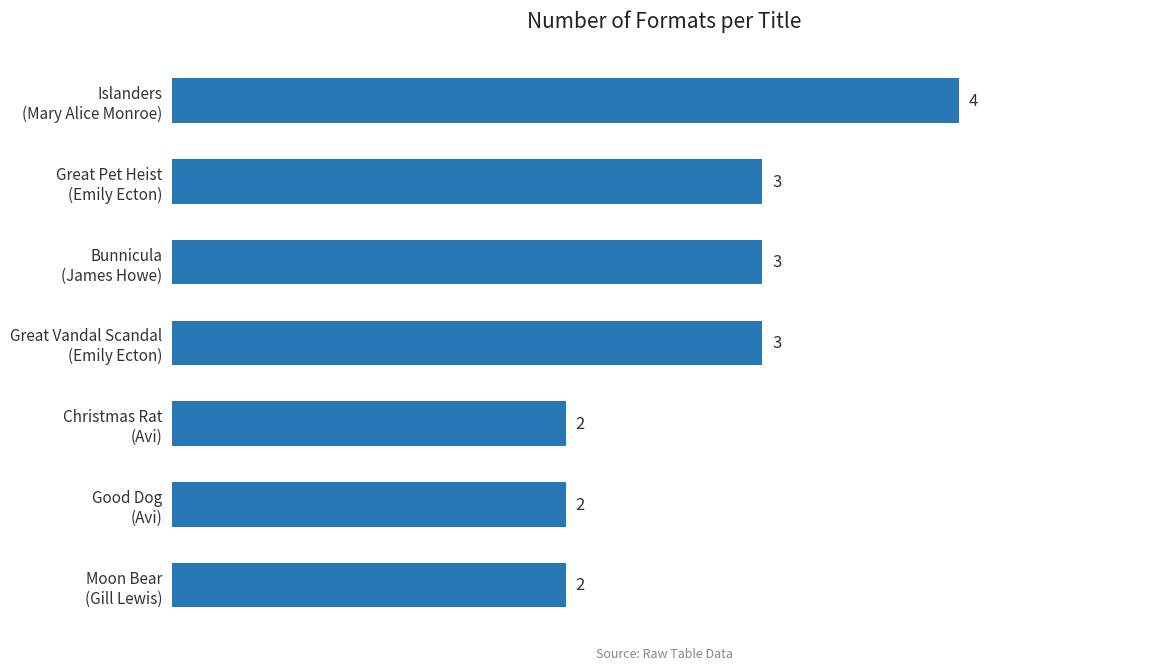

What is the greatest value displayed?

4